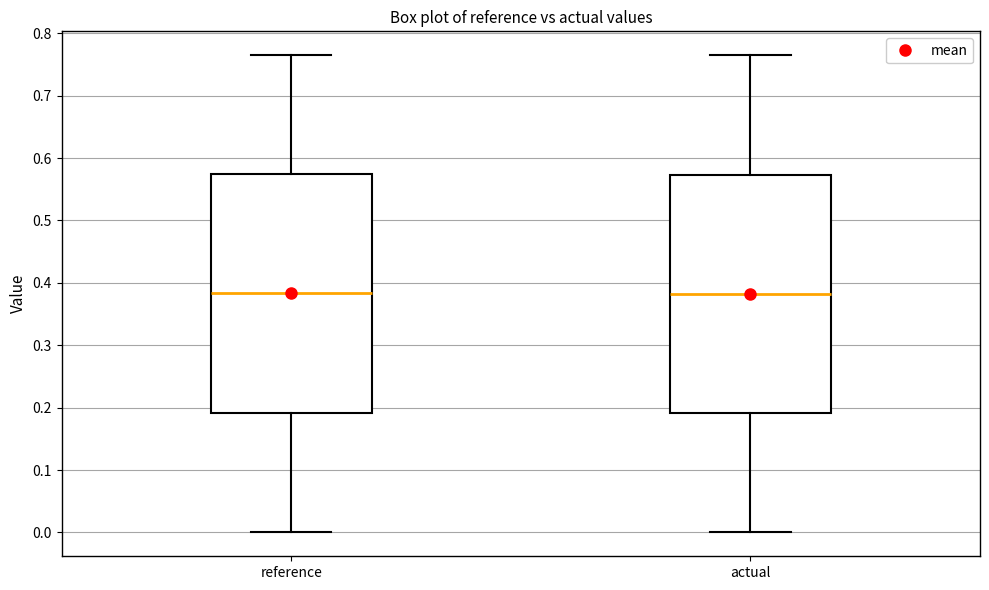

Reading left to right, read every box against the y-axis: the position of its median line, the range the box covers, and the ends of its whiskers. The values are not printed on the chart, so give them approximately, as read against the axis.

reference: median 0.38, box 0.19 to 0.57, whiskers 0.00 to 0.76
actual: median 0.38, box 0.19 to 0.57, whiskers 0.00 to 0.76